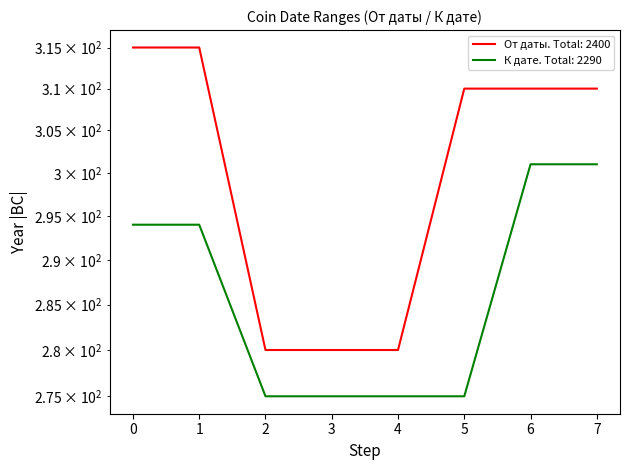

Reading left to right, what are all the values shown in this chart?

От даты: 315	315	280	280	280	310	310	310
К дате: 294	294	275	275	275	275	301	301